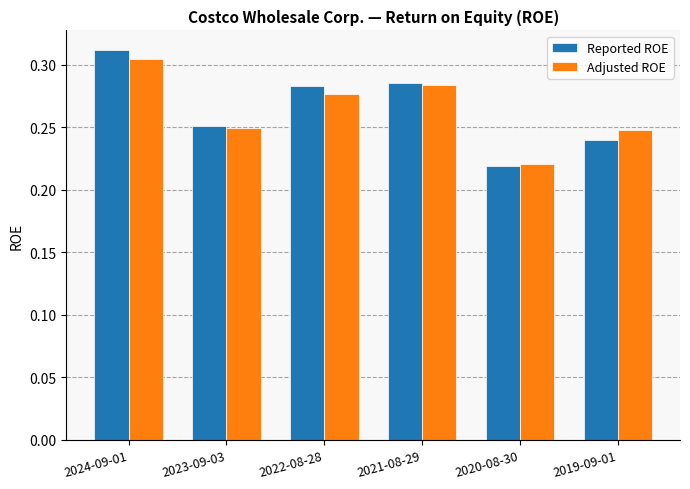

At which label is Adjusted ROE closest to 0?

2020-08-30